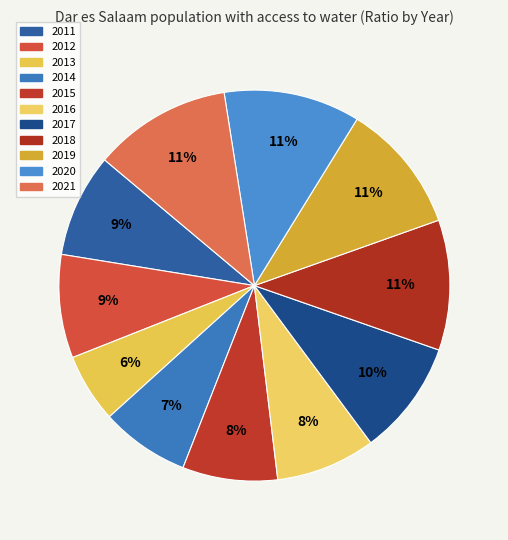

True or false: 2015 accounts for 8% of the total.

True